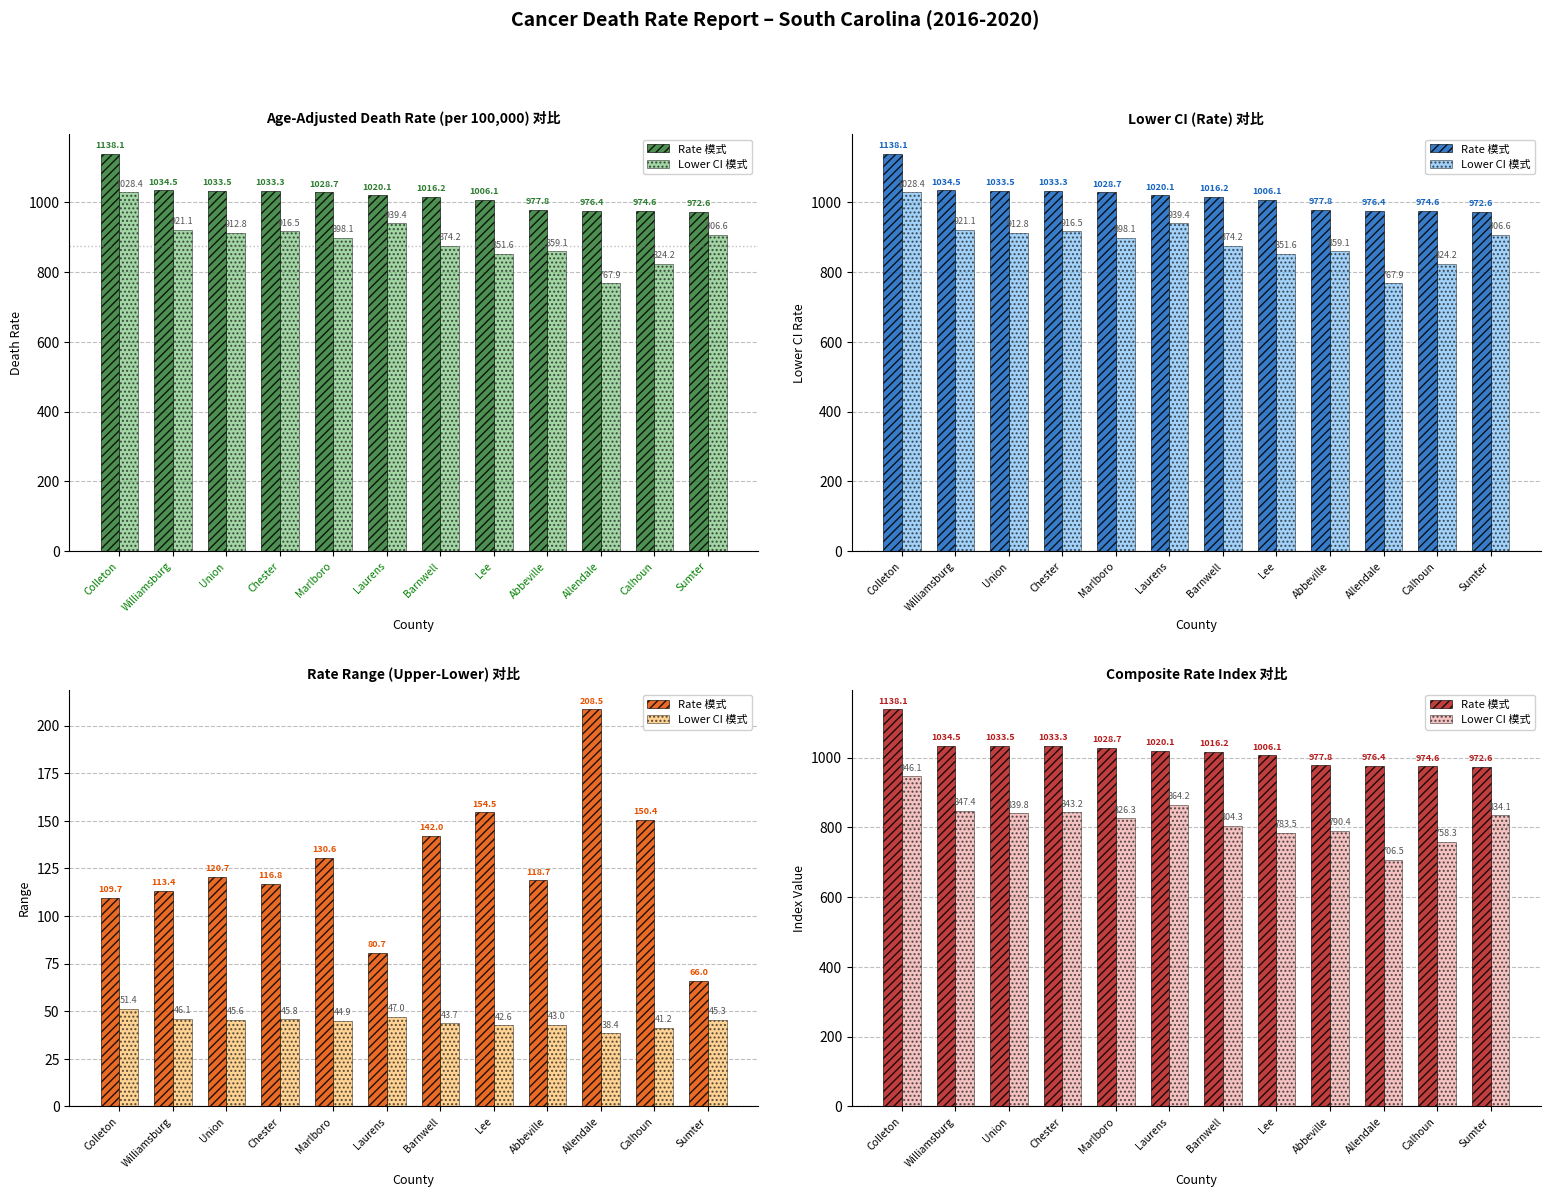

Reading left to right, transcribe all the data shown in this chart.

Rate 模式: 1138.1	1034.5	1033.5	1033.3	1028.7	1020.1	1016.2	1006.1	977.8	976.4	974.6	972.6
Lower CI 模式: 946.1	847.4	839.8	843.2	826.3	864.2	804.3	783.5	790.4	706.5	758.3	834.1